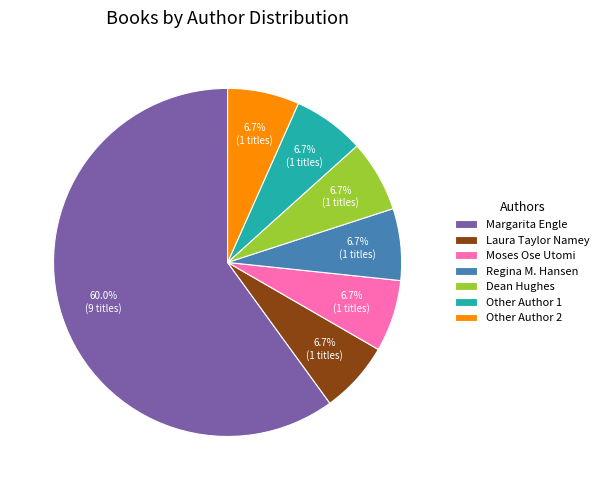

Combined, do Laura Taylor Namey and Other Author 2 account for over 50%?

No